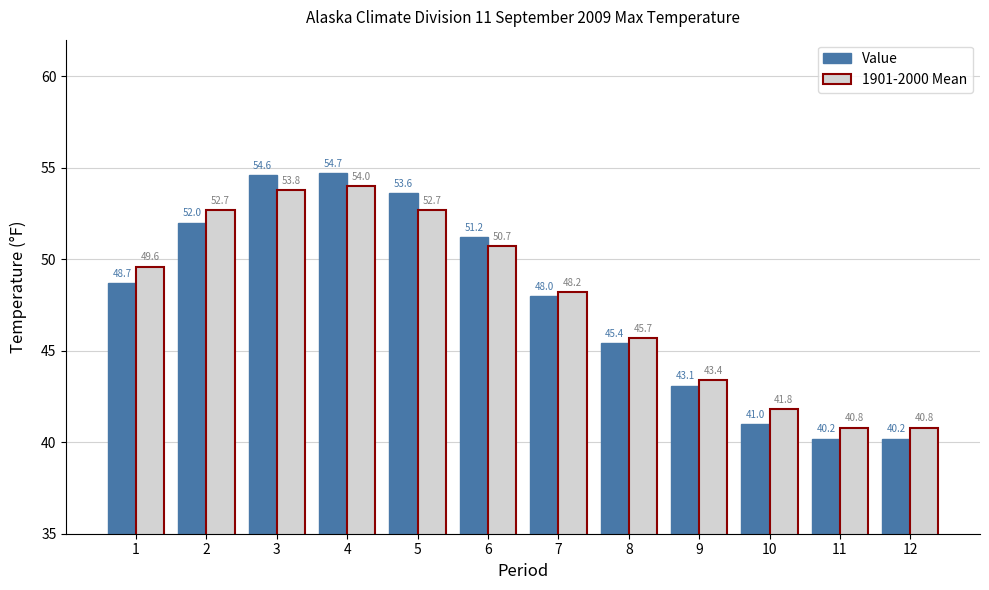

How many series are shown in this chart?

2